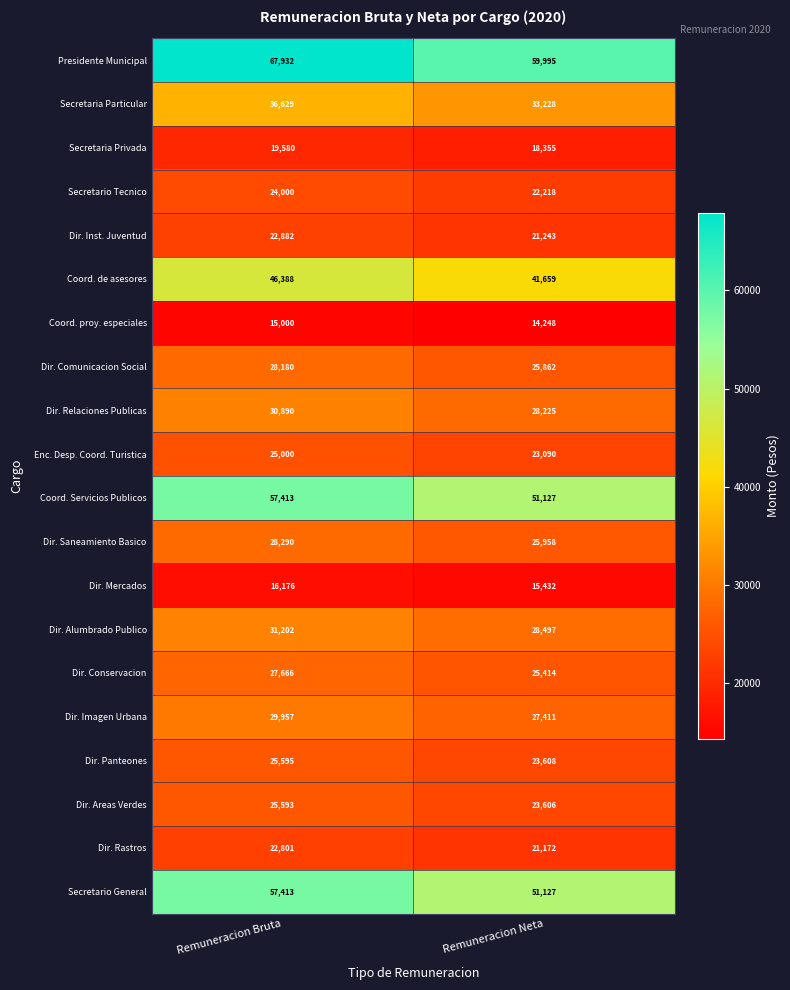

What is the total value across all series at Remuneracion Bruta?

638587